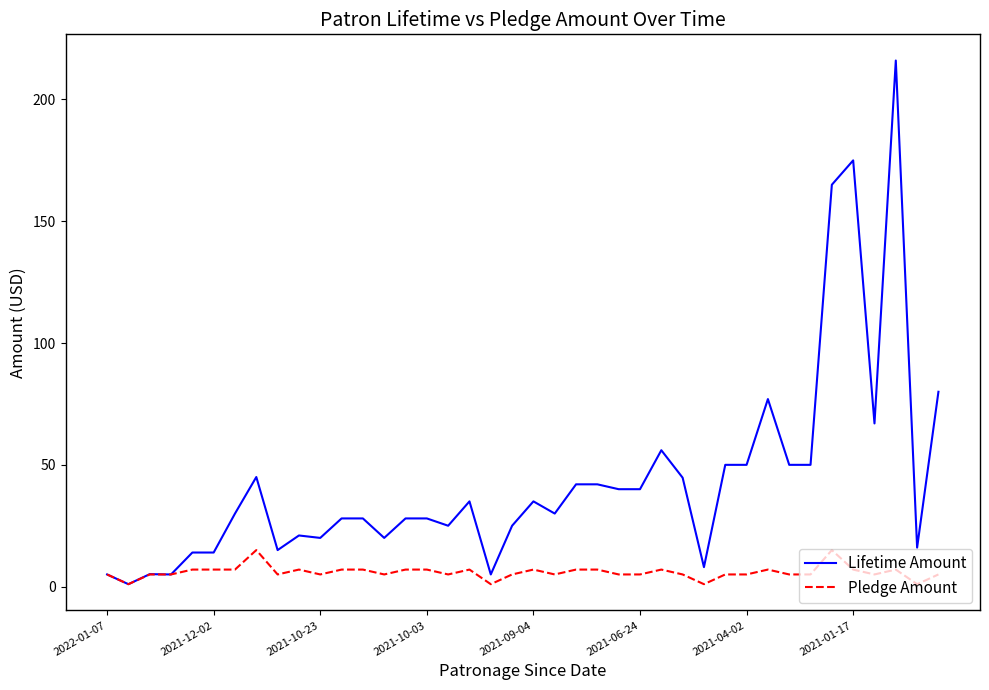

What are all the series names shown in the legend?

Lifetime Amount, Pledge Amount